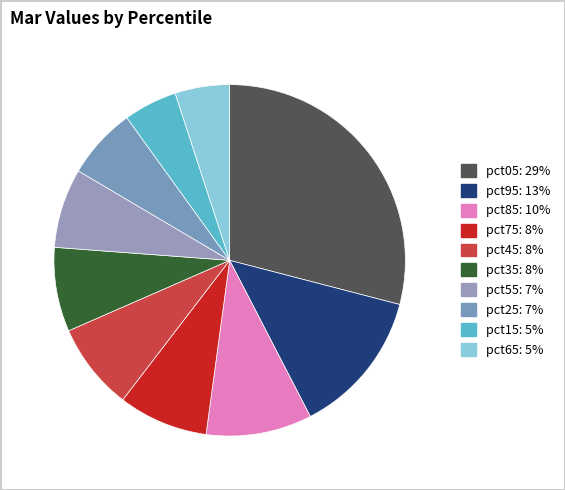

Does any single category account for the majority?

No